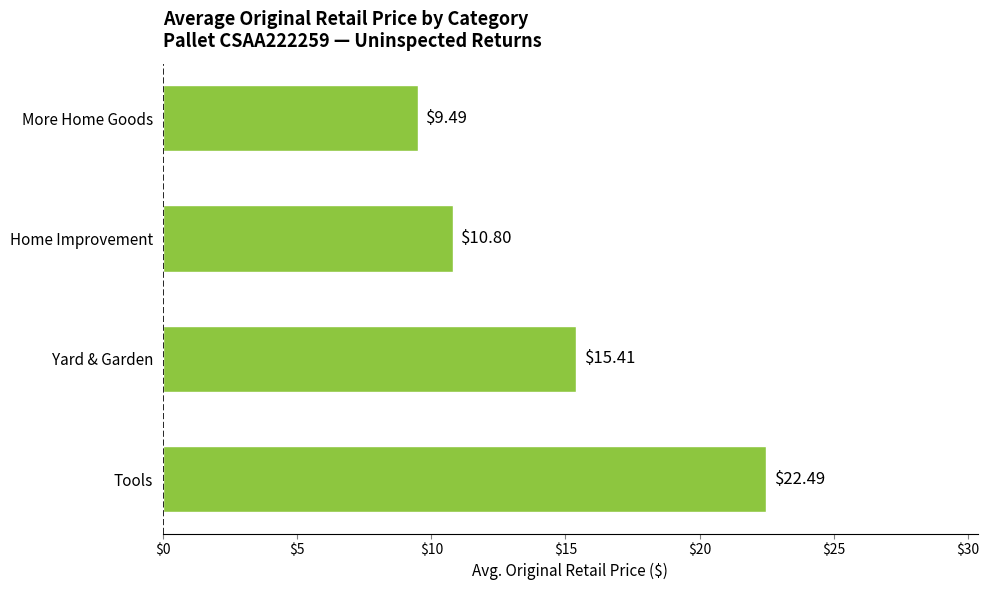

Which label corresponds to the largest value in the chart?

Tools